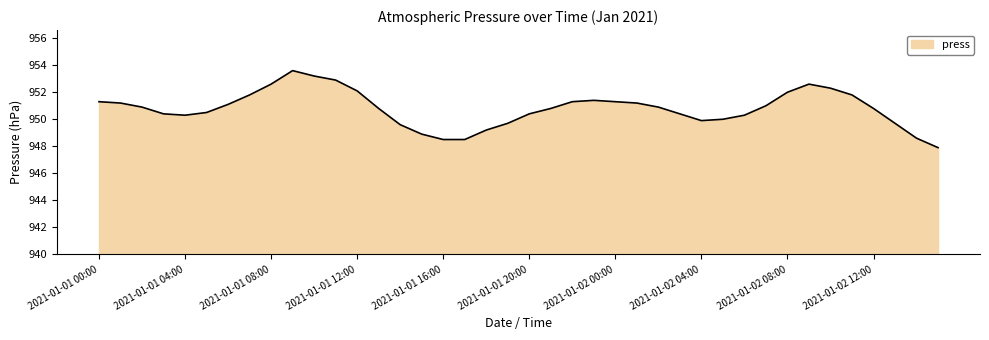

What is the minimum value shown in the chart?

947.9